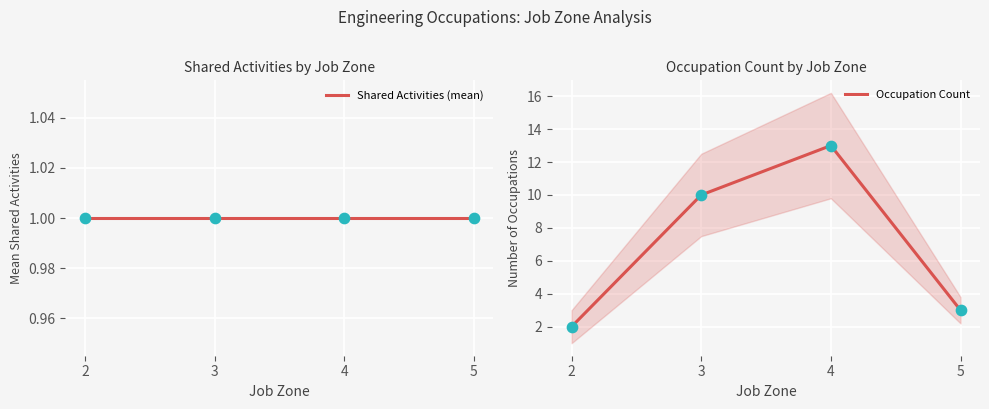

What is the total value across all series at 5?

4